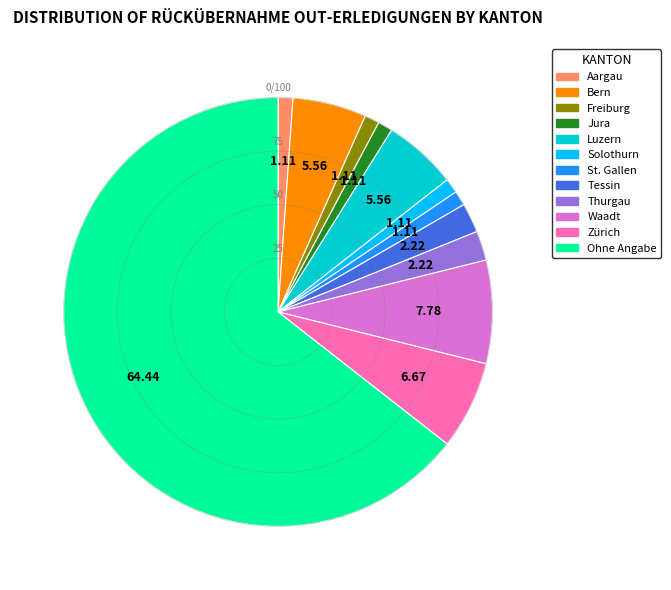

Count the number of slices in the pie.

12